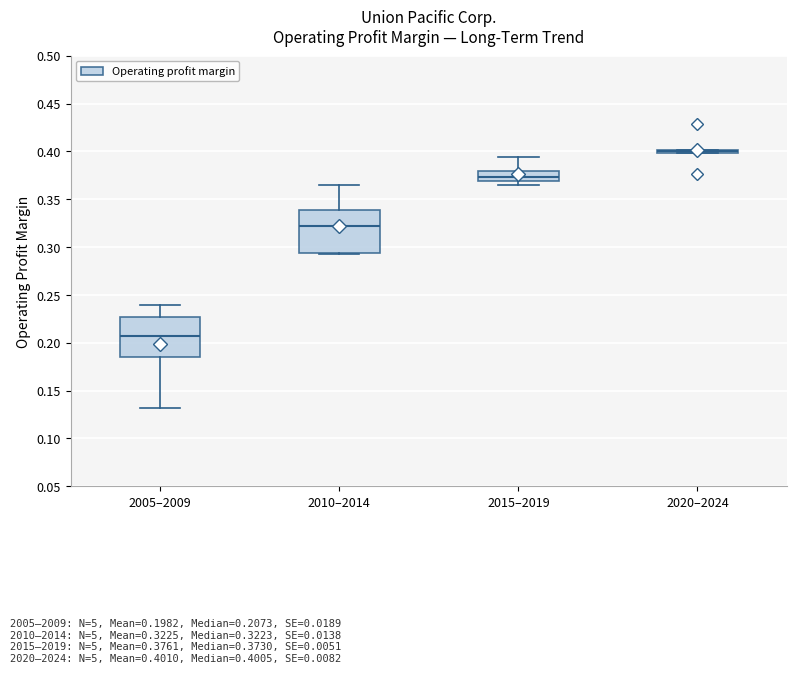

Reading left to right, transcribe this box plot: for each box, give where its median line is, the range the box spans, and where its two whiskers end, as read against the y-axis. The values are not printed on the chart, so give them approximately, as read against the axis.

2005–2009: median 0.205, box 0.185 to 0.225, whiskers 0.130 to 0.240
2010–2014: median 0.320, box 0.295 to 0.340, whiskers 0.295 to 0.365
2015–2019: median 0.375, box 0.370 to 0.380, whiskers 0.365 to 0.395
2020–2024: box collapsed to a line at 0.400, whiskers 0.400 to 0.400